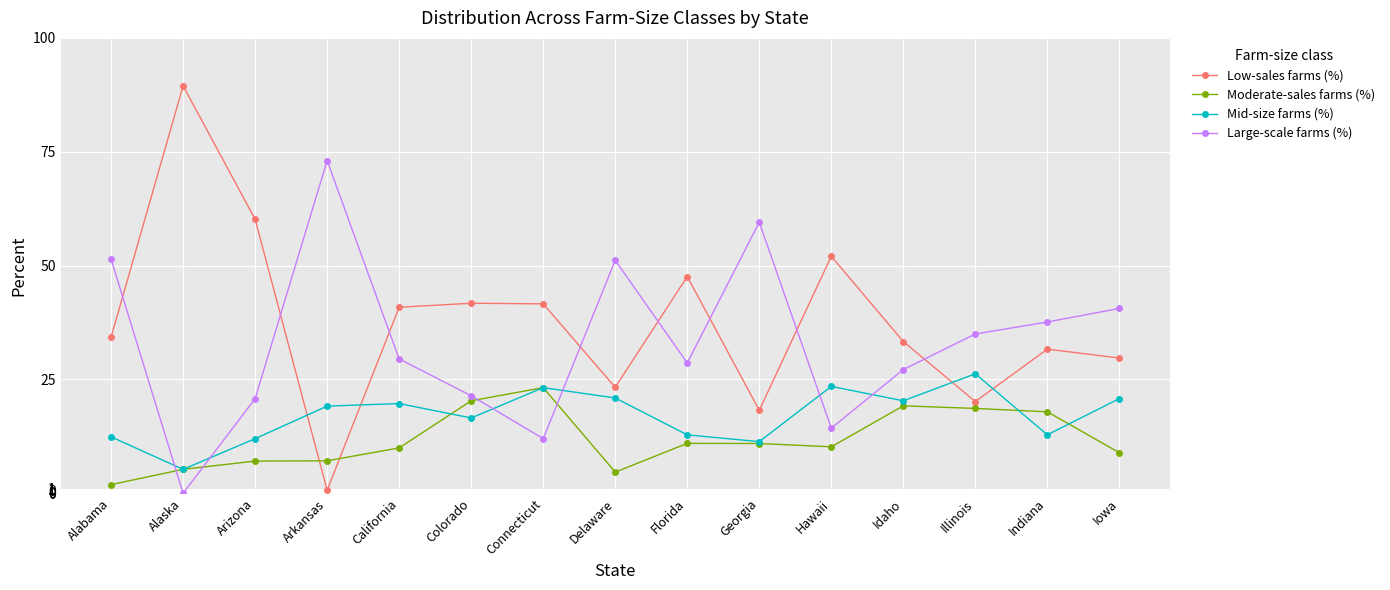

At which label does Low-sales farms (%) reach its minimum?

Arkansas